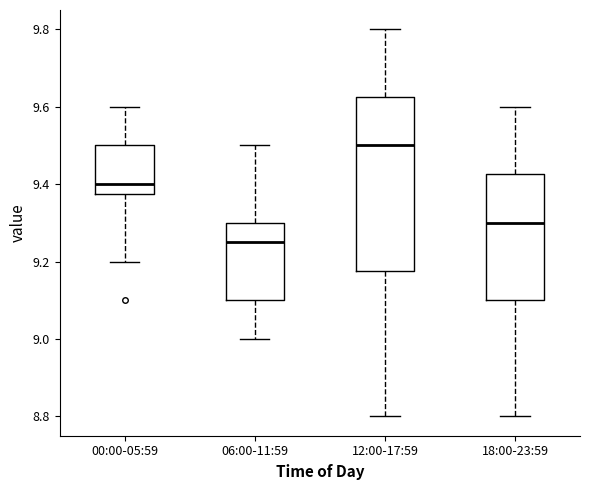

Which box is the tallest, from its lower edge to its upper edge?

12:00-17:59